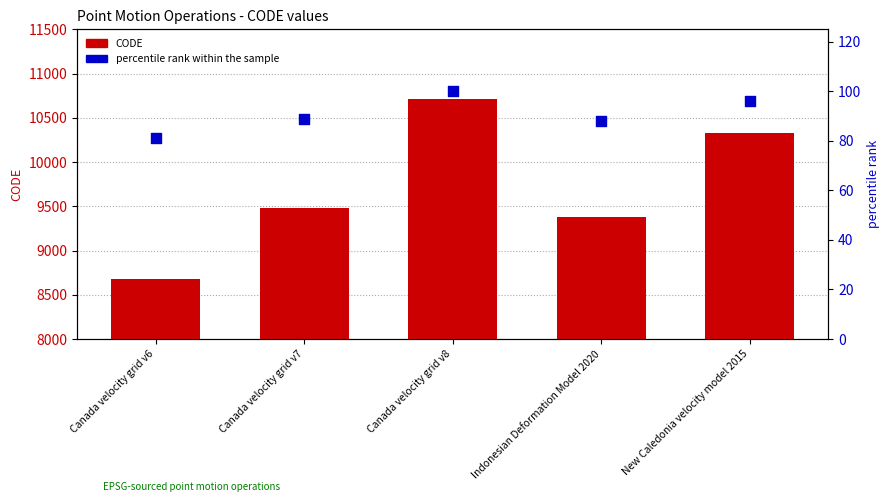

At which category is the sum across all series the highest?

Canada velocity grid v8